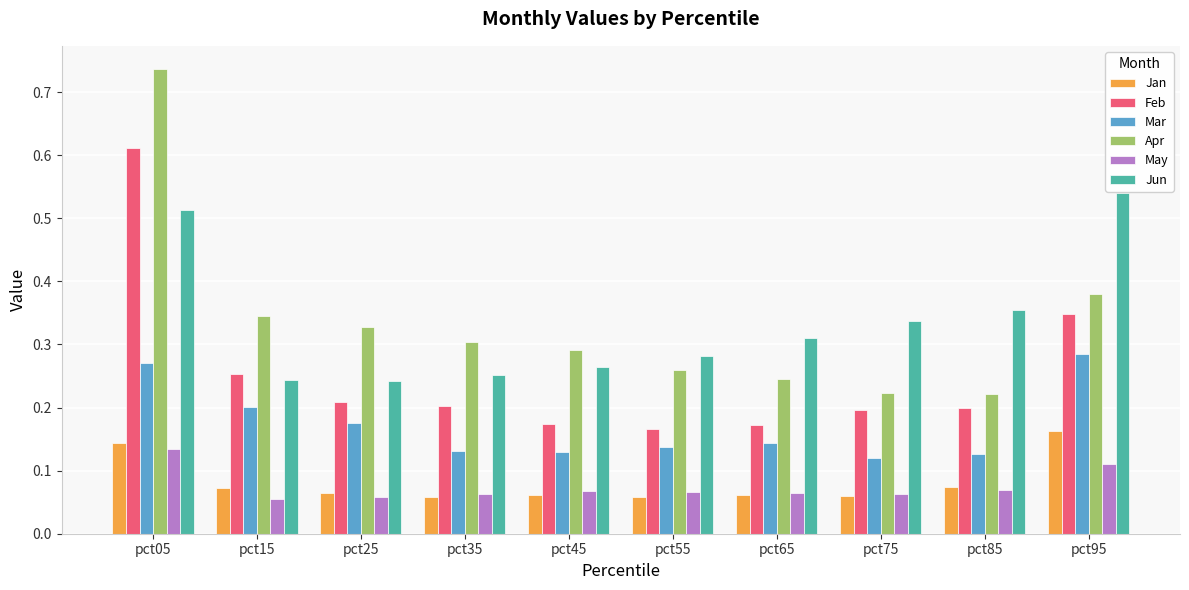

Which category has the highest value in the Jan series?

pct95